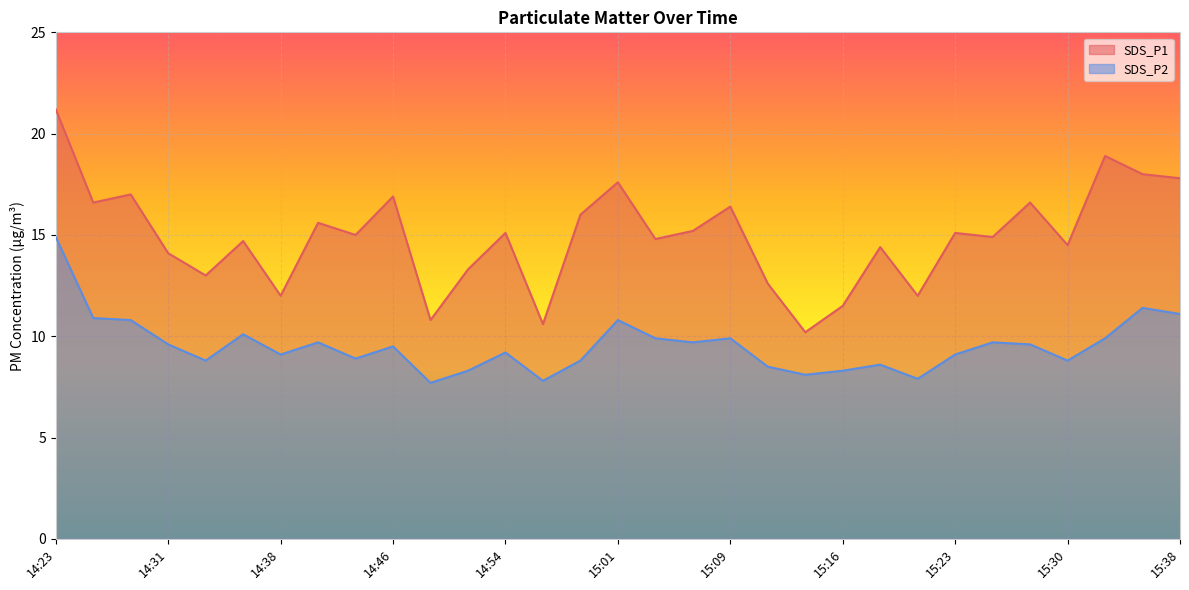

At which label does SDS_P1 reach its peak?

14:23